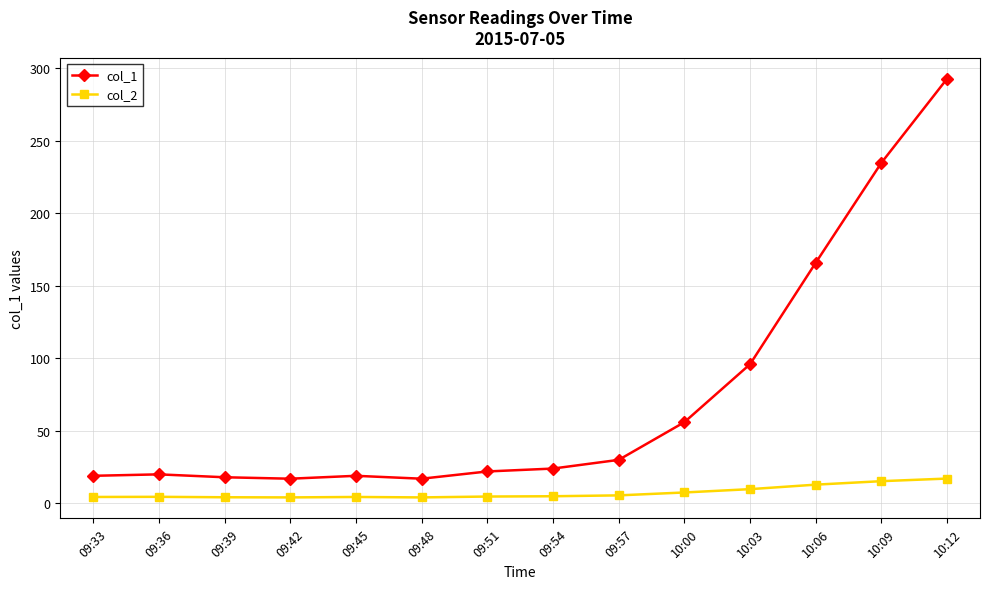

The col_2 series shows 4.9 at 09:54. True or false?

True